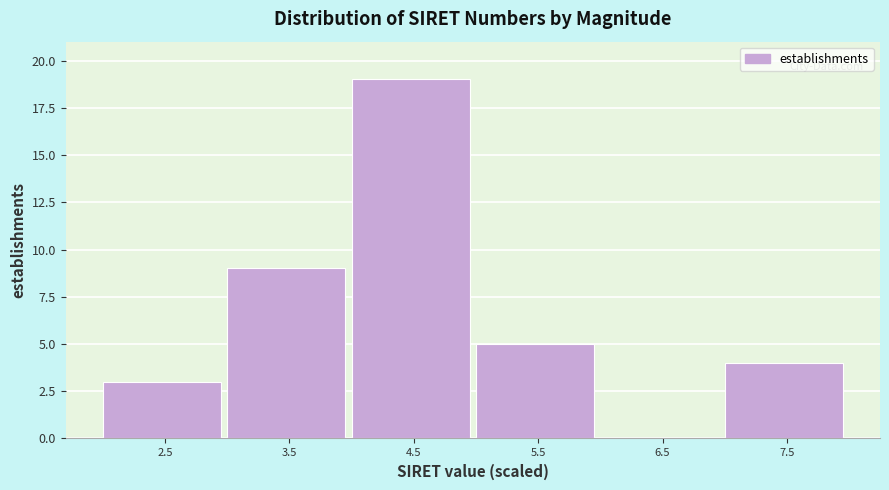

Reading left to right, transcribe this chart: for each bar, give the range it covers on the x-axis and its height. Neither the bar edges nor the heights are printed on the chart, so give them approximately, as read against the axes.

2 to 3: 3
3 to 4: 9
4 to 5: 19
5 to 6: 5
6 to 7: 0
7 to 8: 4